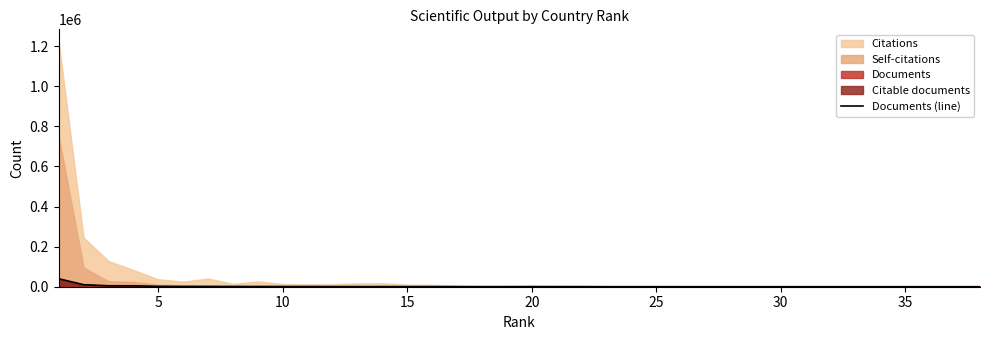

What is the value of the 16th point from the left?

4488